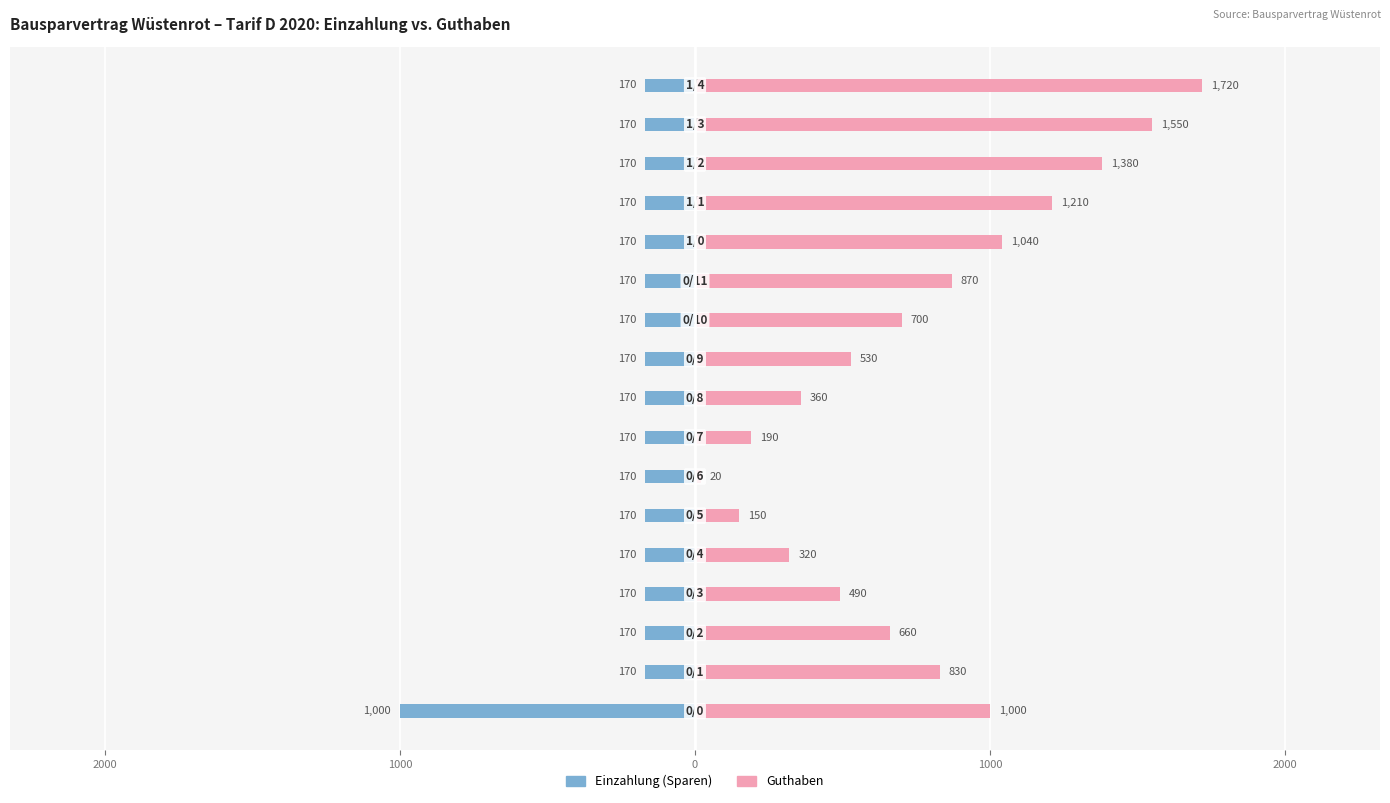

Does the chart contain any negative values?

Yes